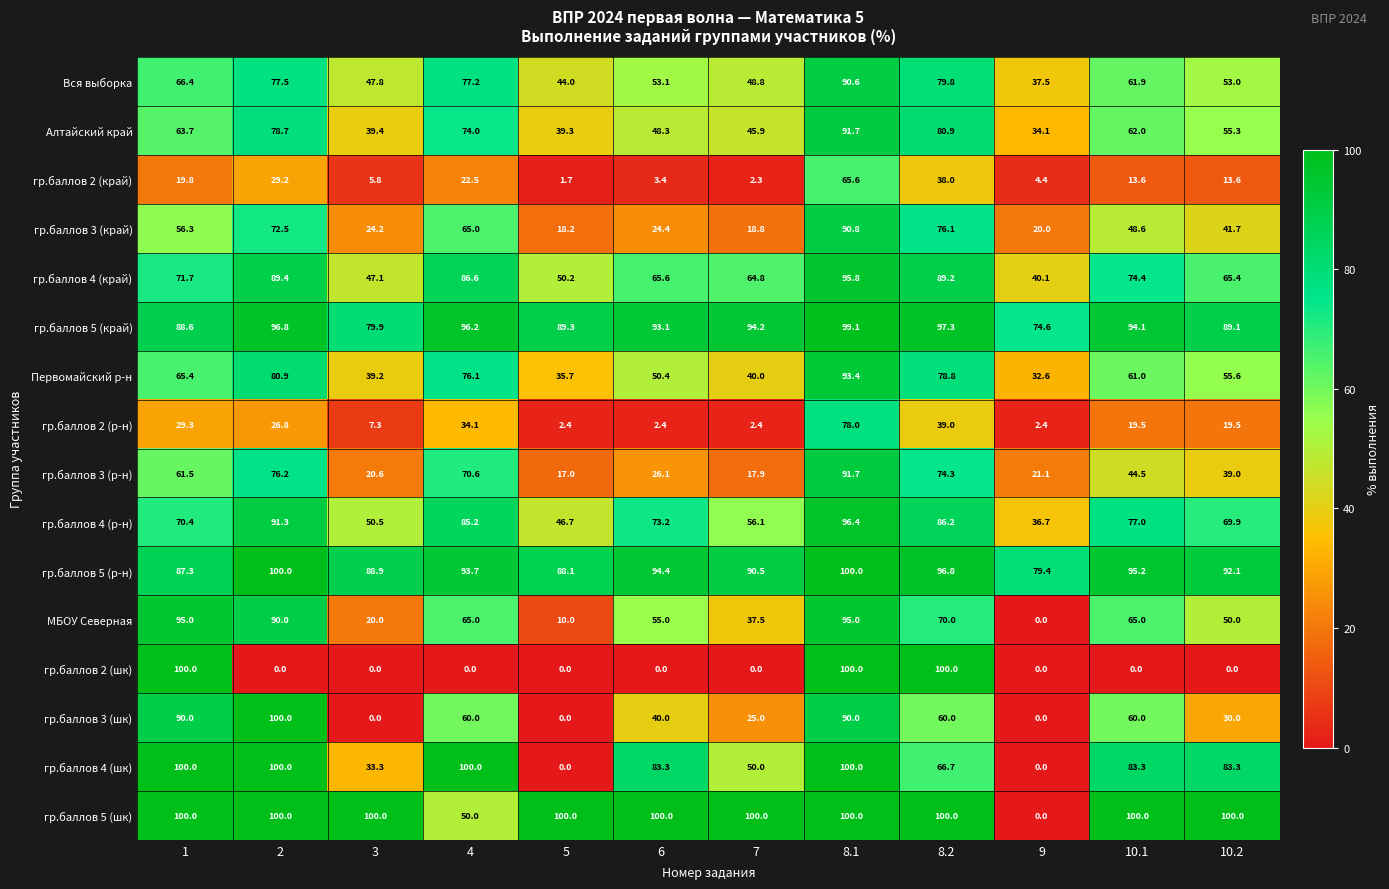

Rank the categories by Первомайский р-н value from highest to lowest.

8.1, 2, 8.2, 4, 1, 10.1, 10.2, 6, 7, 3, 5, 9